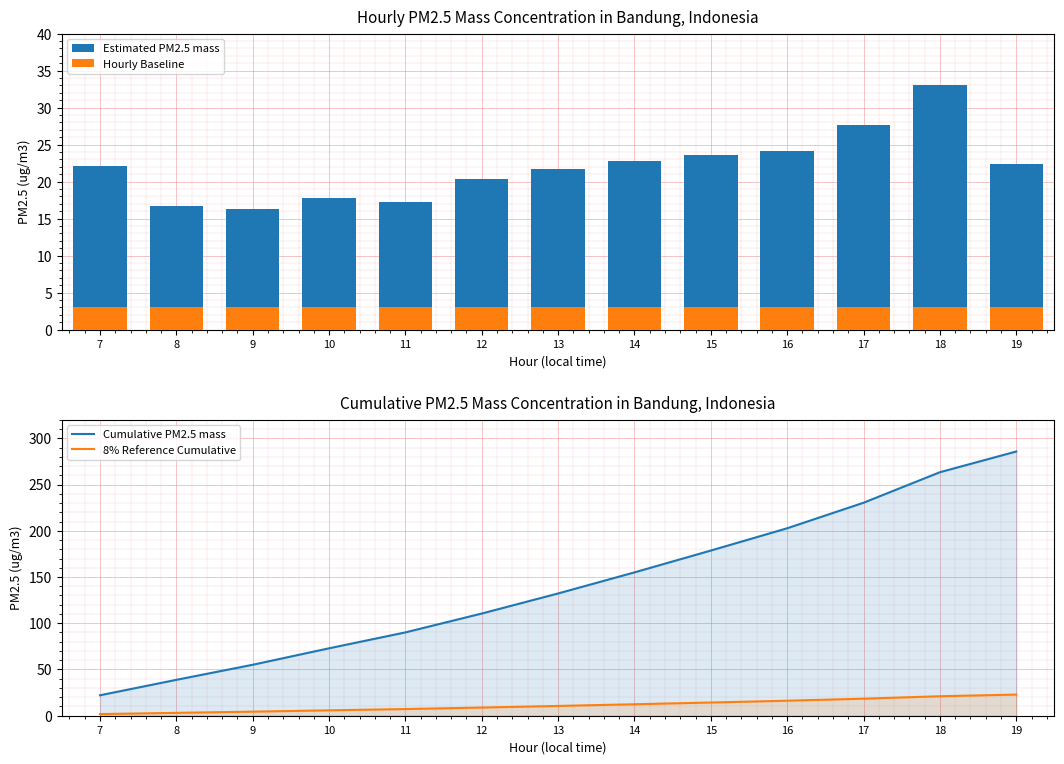

Between 13 and 14, which is larger?

14